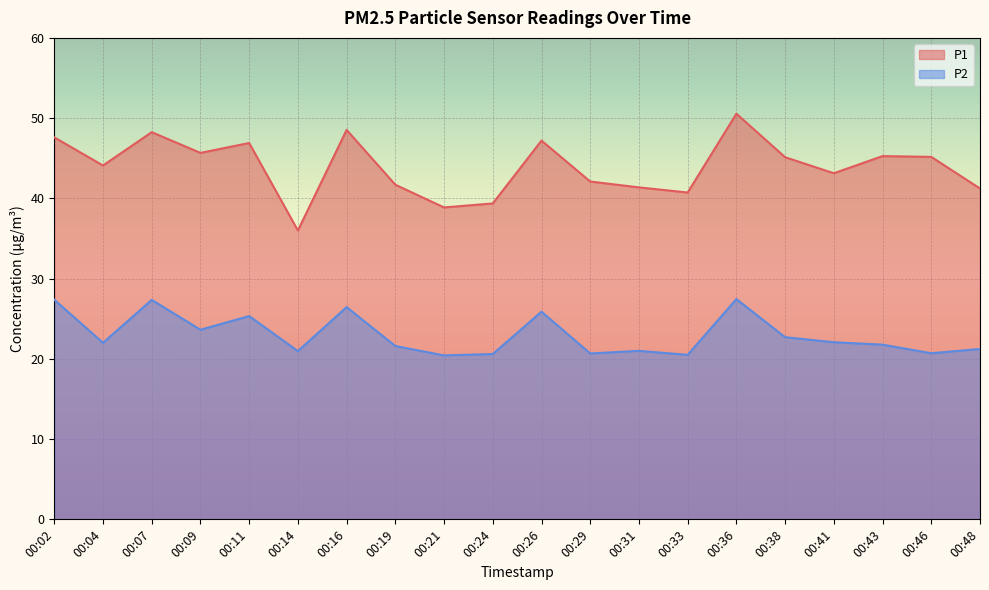

Which series has the largest total across all categories?

P1